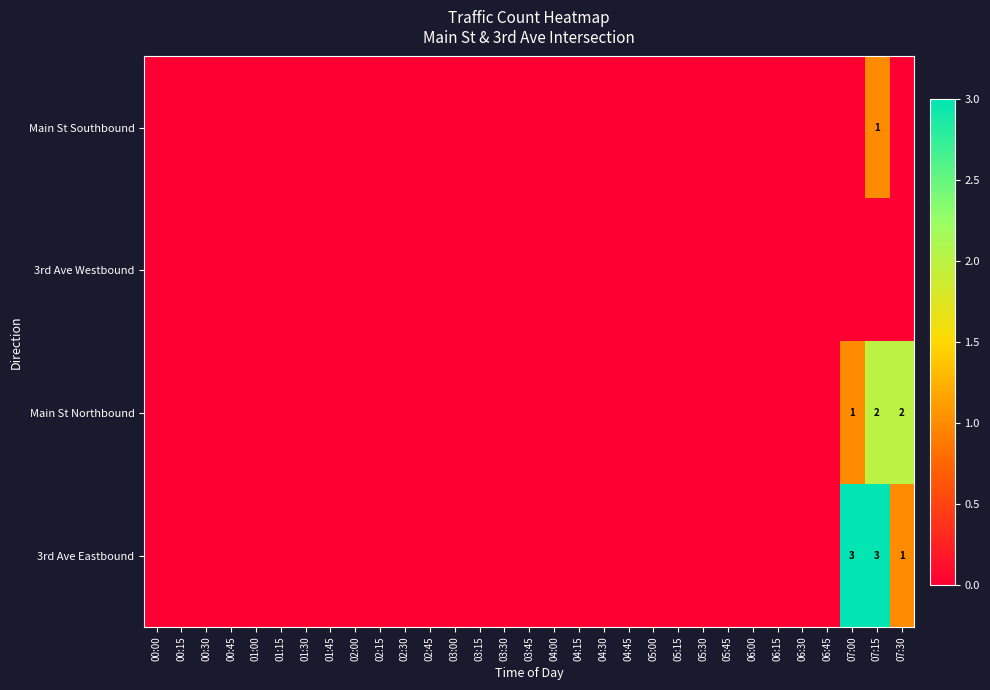

How many data points does each series have?

31